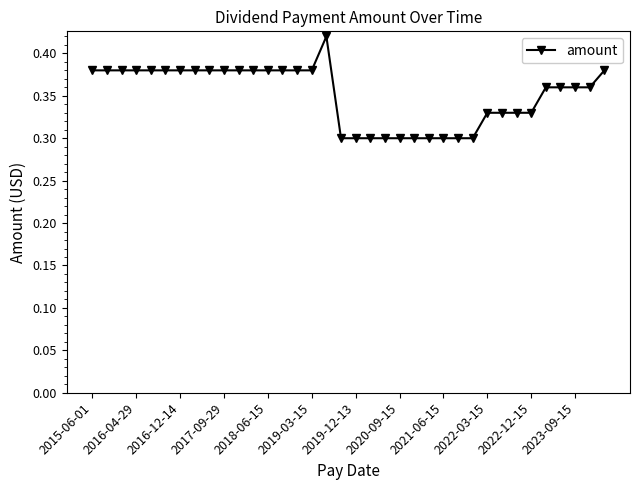

How many values are between 0 and 1?

36